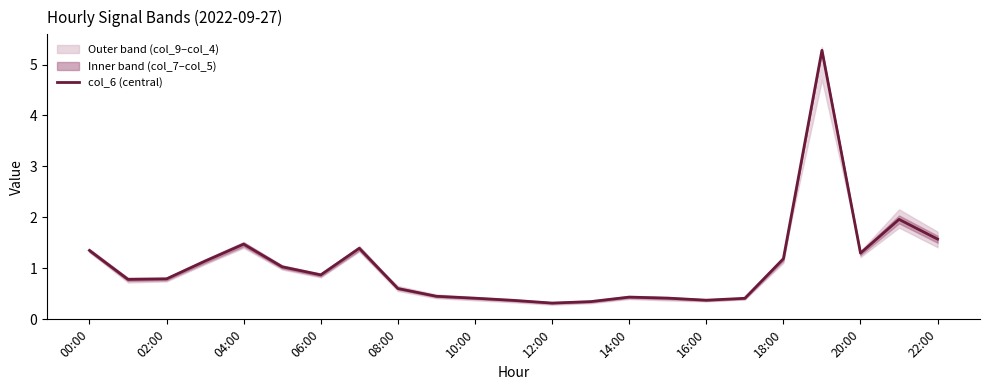

The value of col_6 (central) at 14:00 is 0.4. True or false?

True